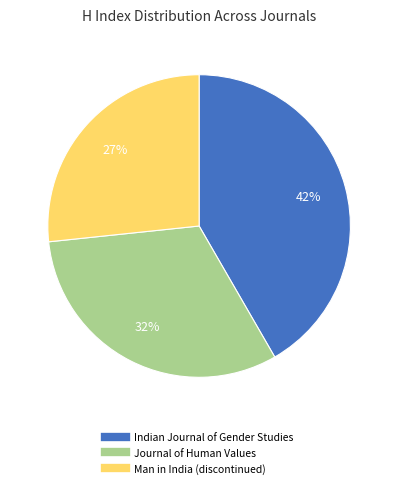

Rank the categories by value from highest to lowest.

Indian Journal of Gender Studies, Journal of Human Values, Man in India (discontinued)